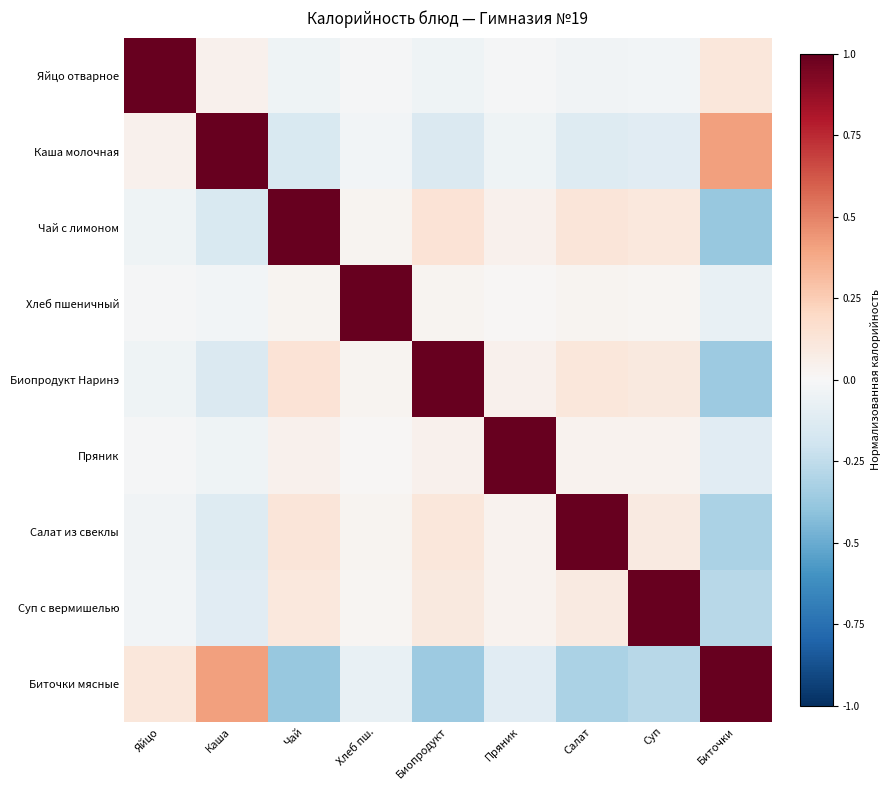

Between Хлеб пш. and Биточки, which series saw the biggest shift?

Хлеб пшеничный